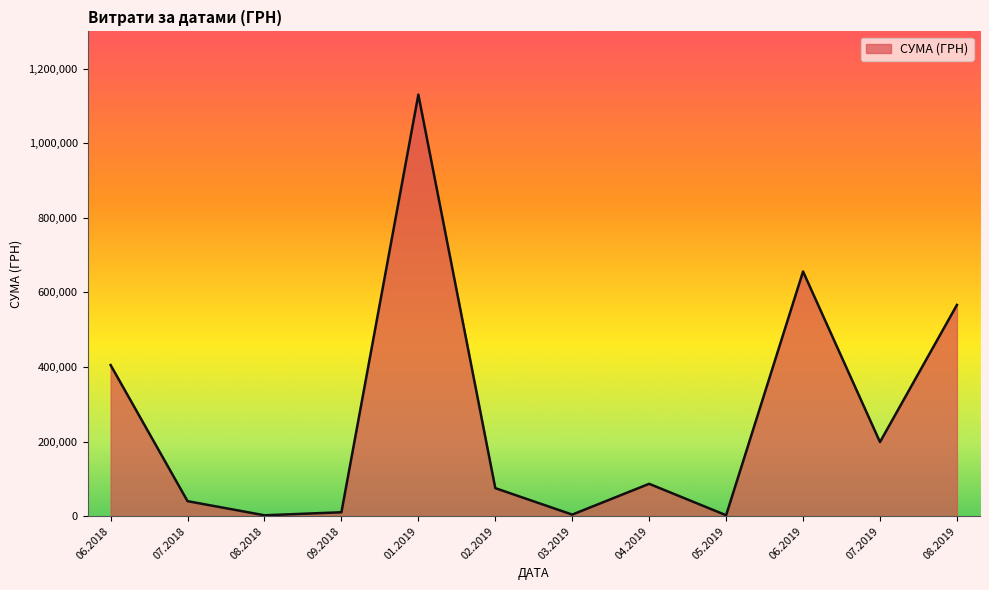

What is the greatest value displayed?

1130183.7